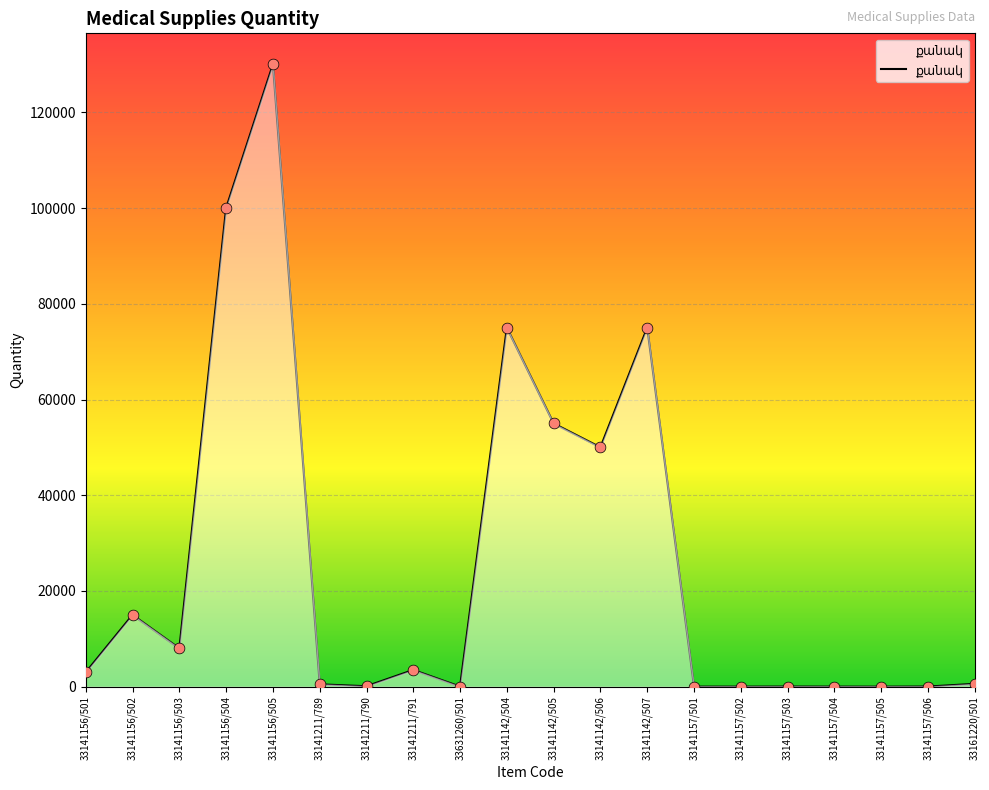

What is the change in value from 33141156/504 to 33141157/502?

-99985